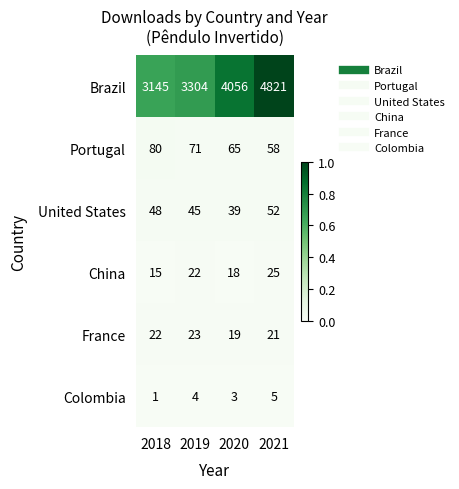

What is the difference between the second highest and minimum values in the Brazil series?

911